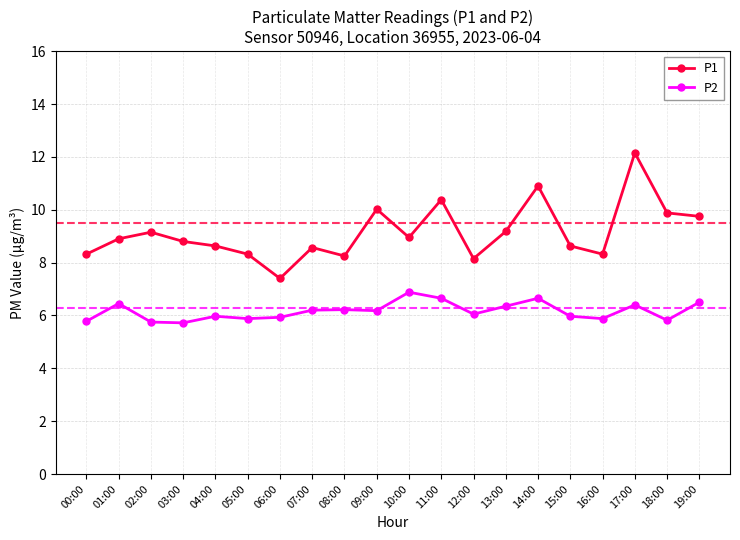

Which series has the widest spread of values?

P1